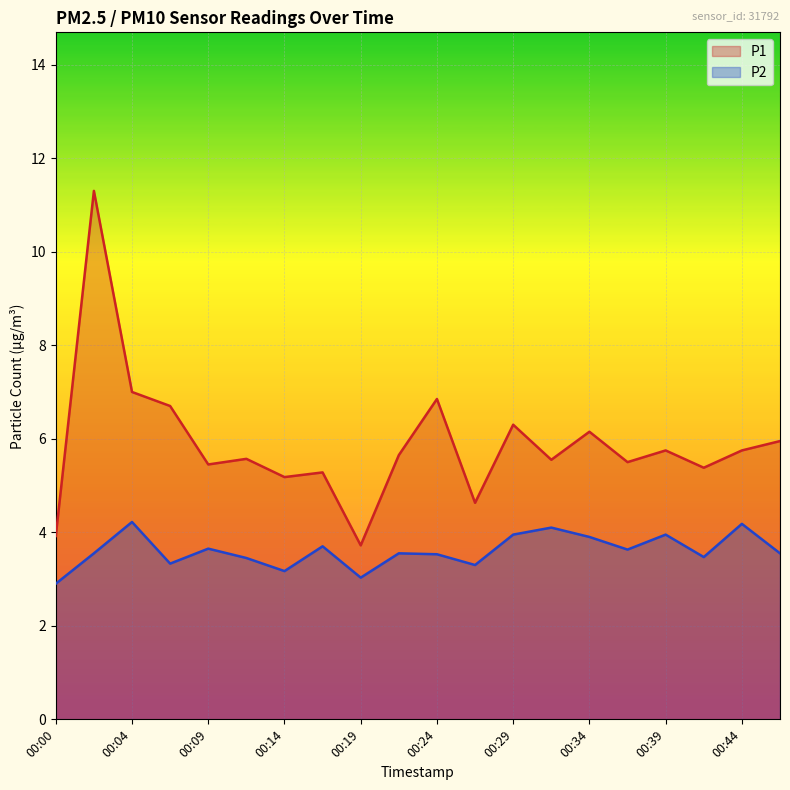

How many series are shown in this chart?

2